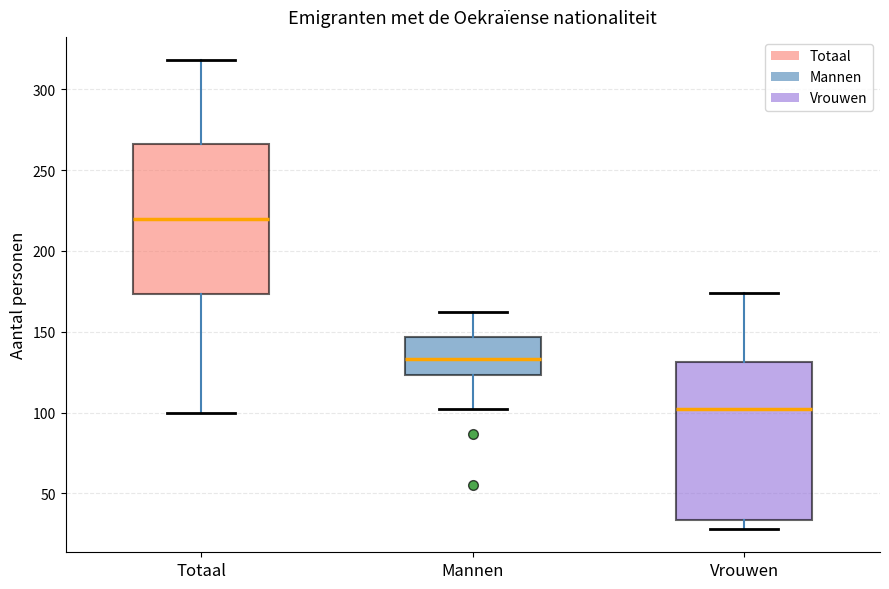

Reading left to right, transcribe this box plot: for each box, give where its median line is, the range the box spans, and where its two whiskers end, as read against the y-axis. The values are not printed on the chart, so give them approximately, as read against the axis.

Totaal: median 220, box 175 to 265, whiskers 100 to 320
Mannen: median 135, box 125 to 145, whiskers 100 to 160
Vrouwen: median 100, box 35 to 130, whiskers 30 to 175